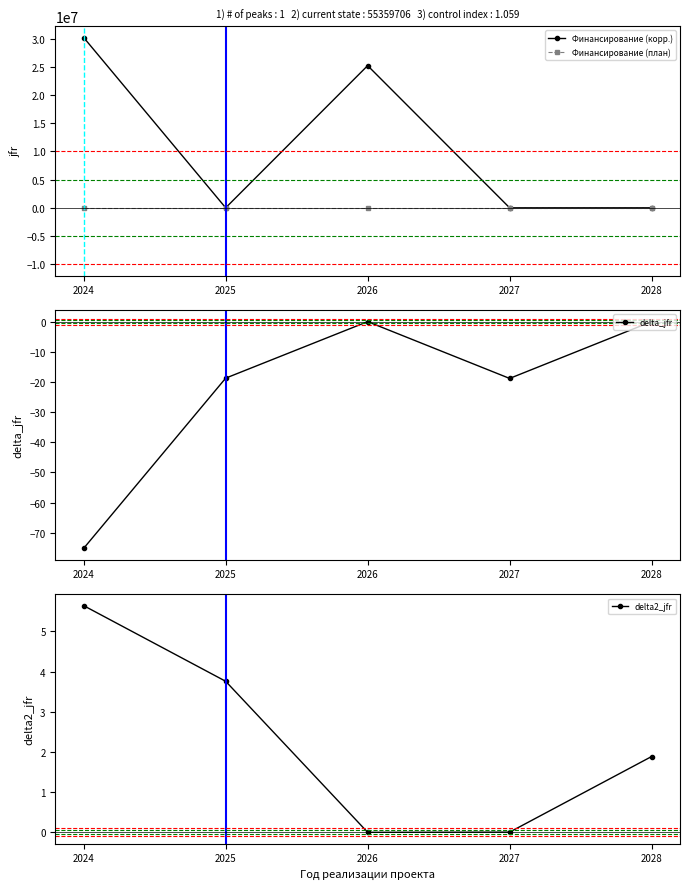

Reading left to right, what are all the values shown in this chart?

Финансирование (корр.): 2024=30165751.0	2025=0.0	2026=25193955.0	2027=0.0	2028=0.0
Финансирование (план): 2024=0.0	2025=0.0	2026=0.0	2027=0.0	2028=0.0
delta_jfr: 2024=-75.1	2025=-18.7	2026=0.0	2027=-18.8	2028=0.0
delta2_jfr: 2024=5.6	2025=3.8	2026=-0.0	2027=0.0	2028=1.9